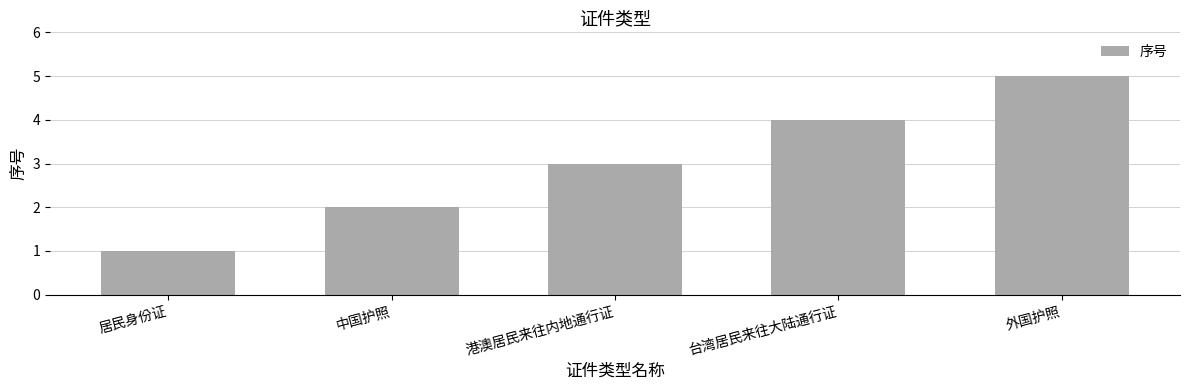

Count the number of data series in this chart.

1